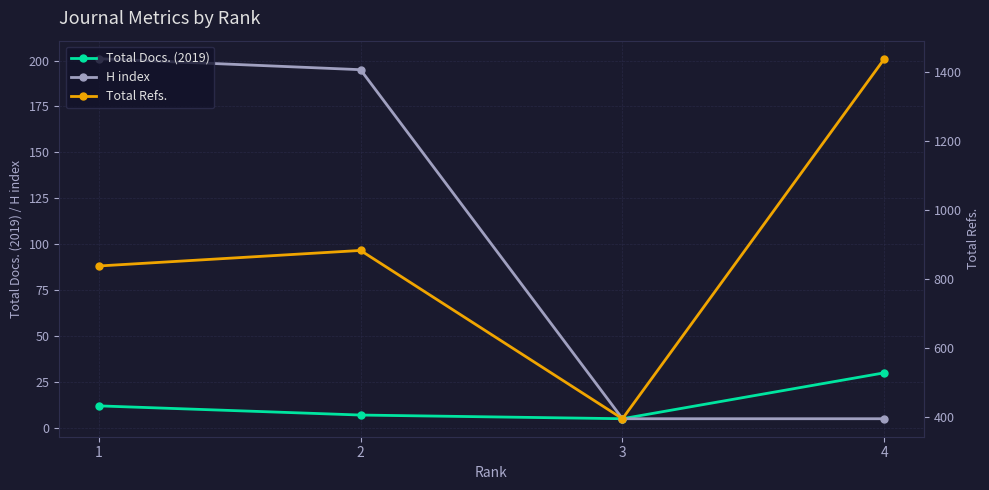

Where is Total Docs. (2019) nearest to the value 17?

1